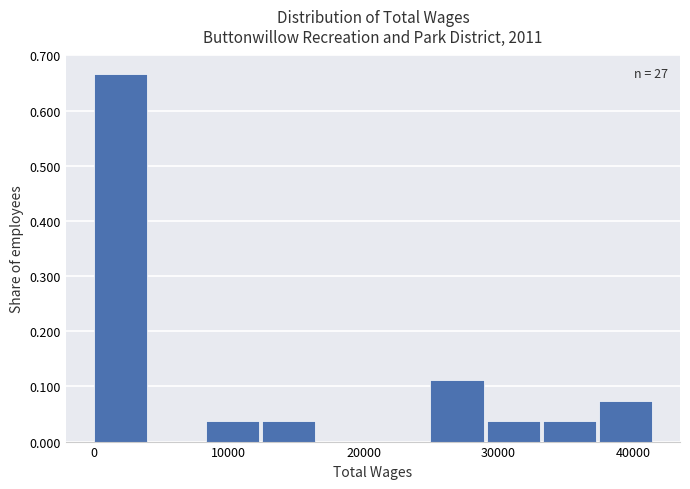

Which range on the x-axis has the tallest bar?

0 to 4000